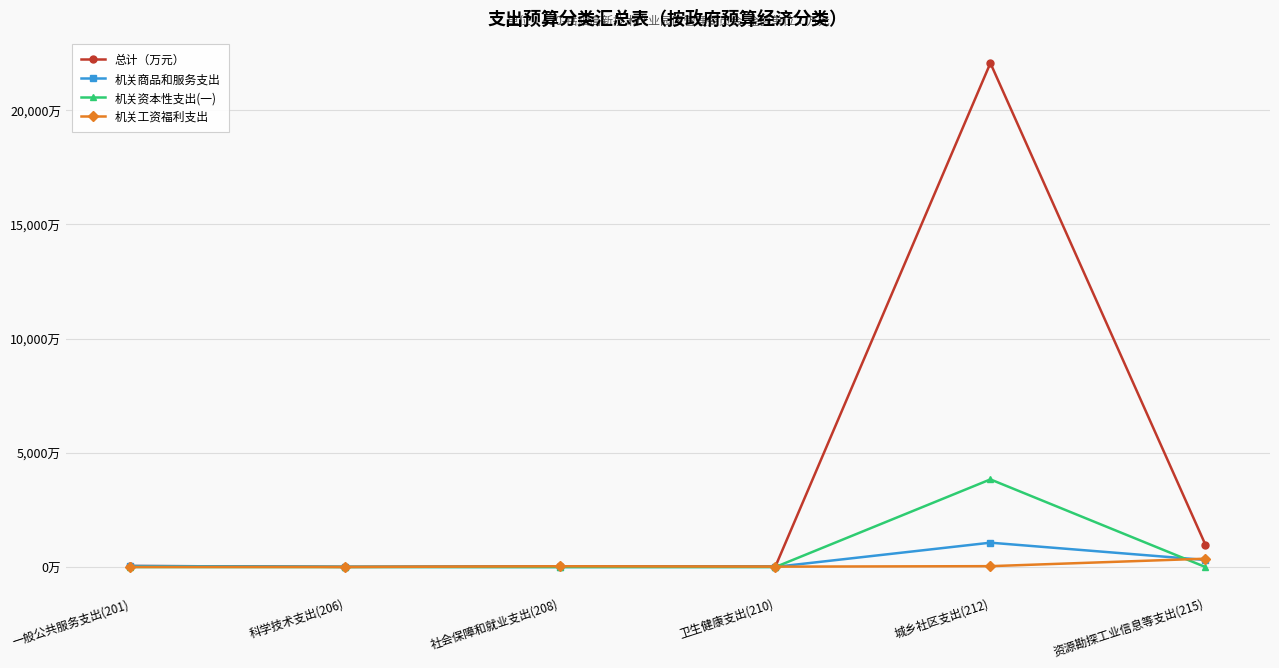

Does the chart have visible grid lines?

Yes